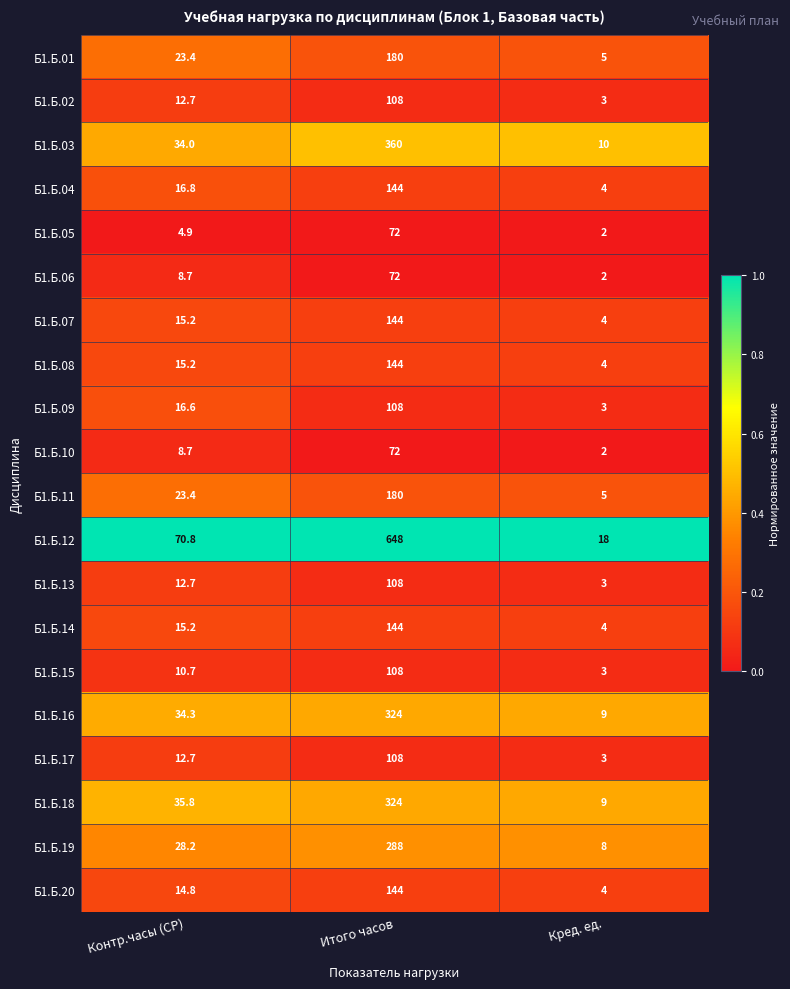

Count the Б1.Б.09 values in the range 3 to 108.

3